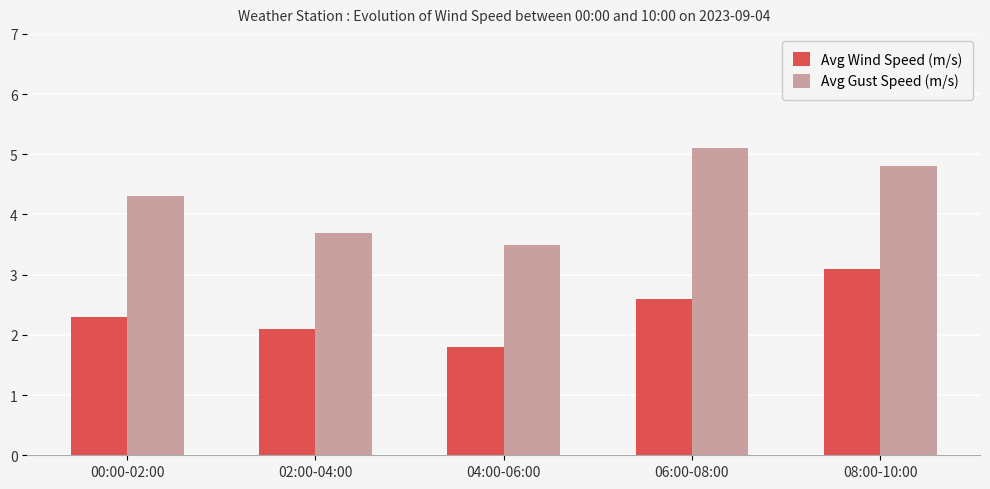

List the labels in order of Avg Gust Speed (m/s) value, smallest first.

04:00-06:00, 02:00-04:00, 00:00-02:00, 08:00-10:00, 06:00-08:00